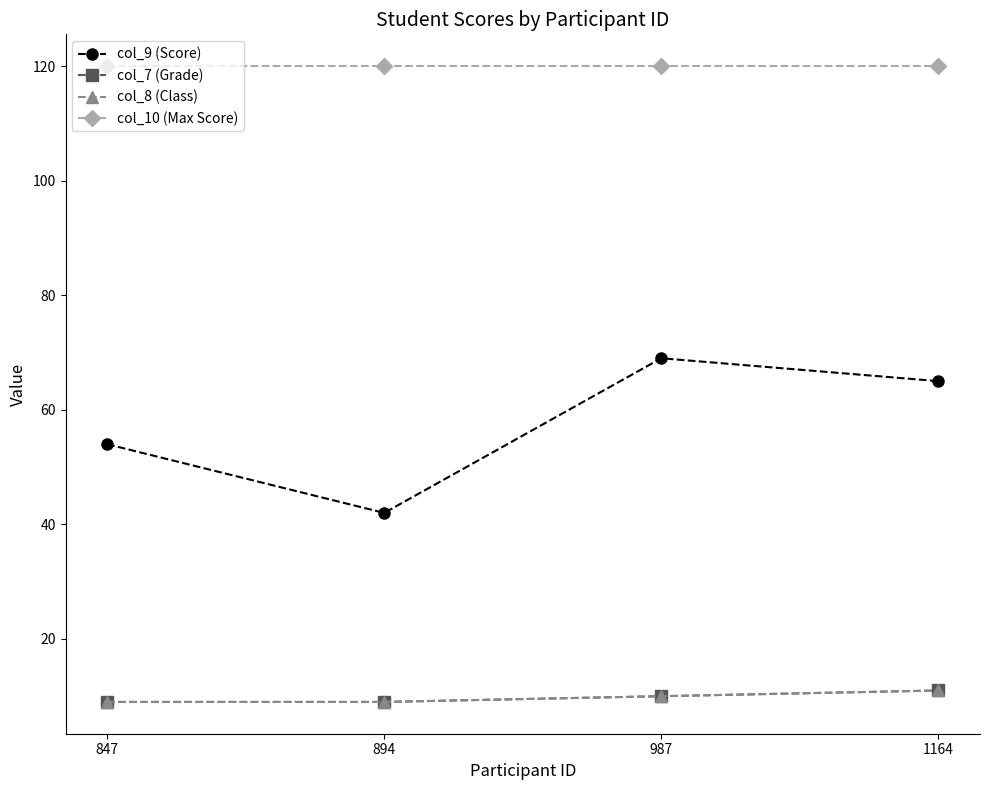

Reading right to left, list all the values displayed in this chart.

col_9 (Score): 65	69	42	54
col_7 (Grade): 11	10	9	9
col_8 (Class): 11	10	9	9
col_10 (Max Score): 120	120	120	120